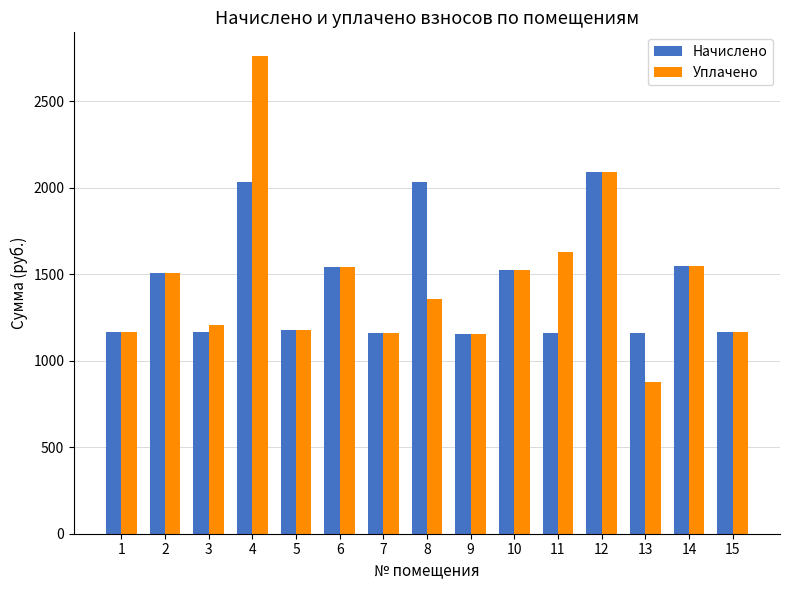

What is the highest value of the Начислено series?

2094.2